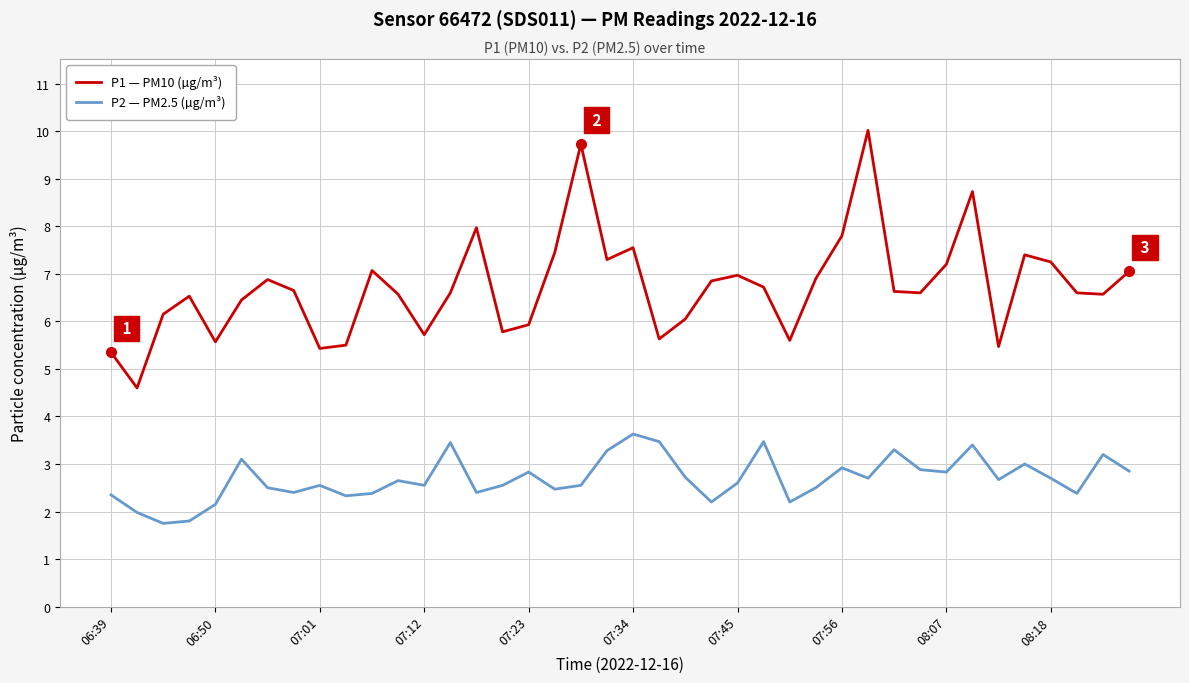

What is the sum of all P1 — PM10 (µg/m³) values?

268.8